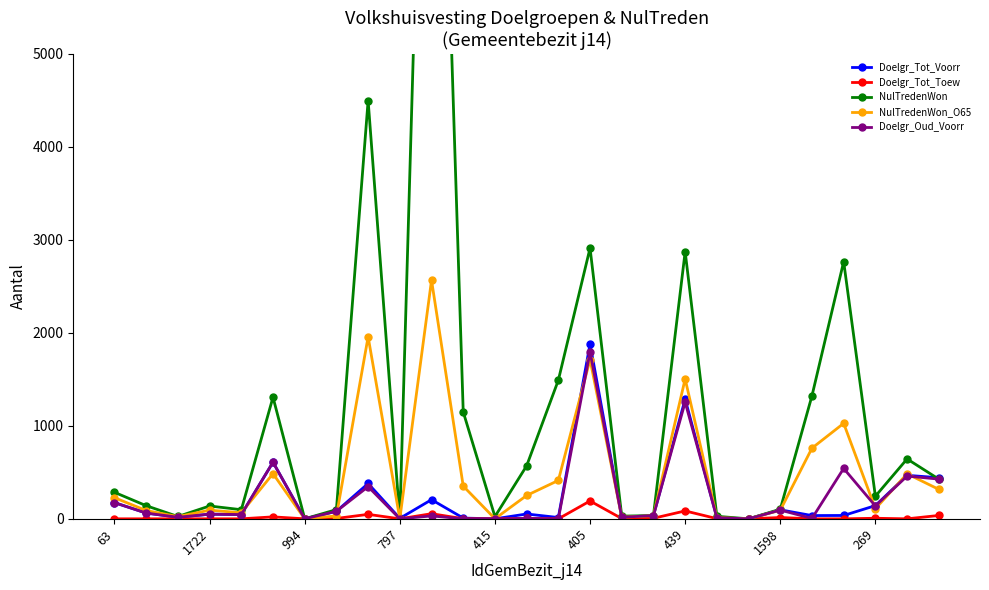

Which category has the highest value in the Doelgr_Oud_Voorr series?

405